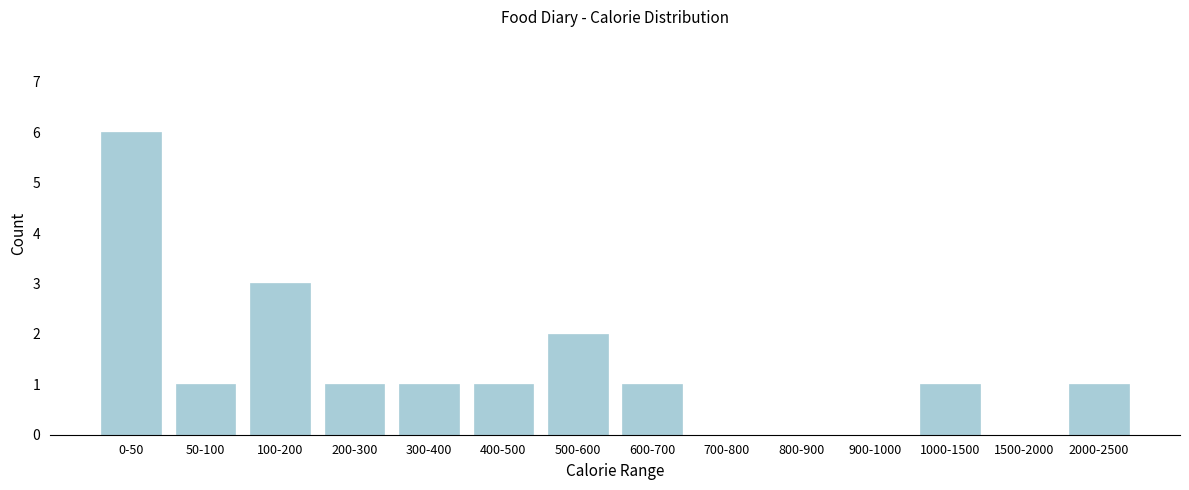

Reading left to right, transcribe all the data shown in this chart.

0-50=6	50-100=1	100-200=3	200-300=1	300-400=1	400-500=1	500-600=2	600-700=1	700-800=0	800-900=0	900-1000=0	1000-1500=1	1500-2000=0	2000-2500=1